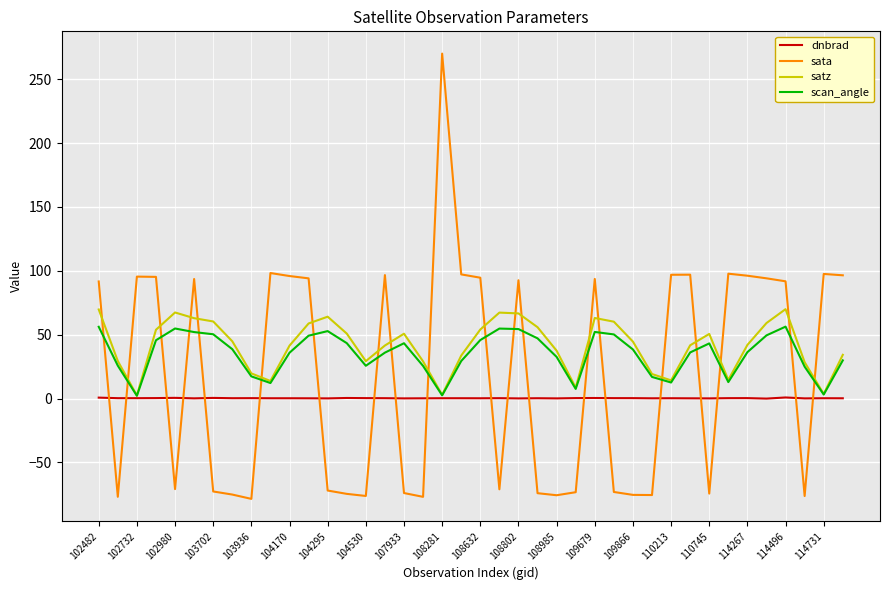

What is the maximum value shown in the chart?

270.0